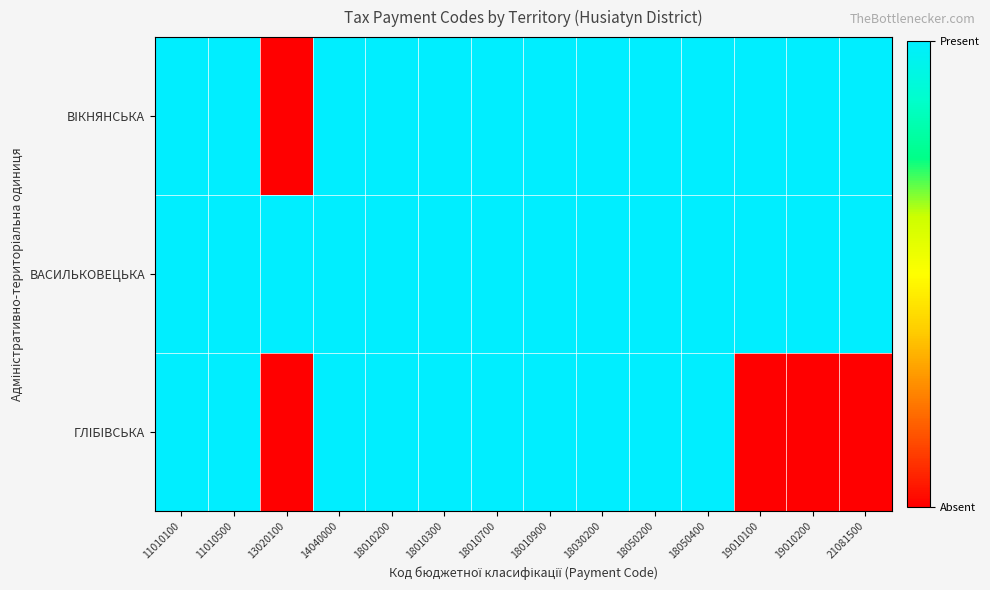

Reading right to left, transcribe all the data shown in this chart.

ВIКНЯНСЬКА: 21081500=1	19010200=1	19010100=1	18050400=1	18050200=1	18030200=1	18010900=1	18010700=1	18010300=1	18010200=1	14040000=1	13020100=0	11010500=1	11010100=1
ВАСИЛЬКОВЕЦЬКА: 21081500=1	19010200=1	19010100=1	18050400=1	18050200=1	18030200=1	18010900=1	18010700=1	18010300=1	18010200=1	14040000=1	13020100=1	11010500=1	11010100=1
ГЛIБIВСЬКА: 21081500=0	19010200=0	19010100=0	18050400=1	18050200=1	18030200=1	18010900=1	18010700=1	18010300=1	18010200=1	14040000=1	13020100=0	11010500=1	11010100=1